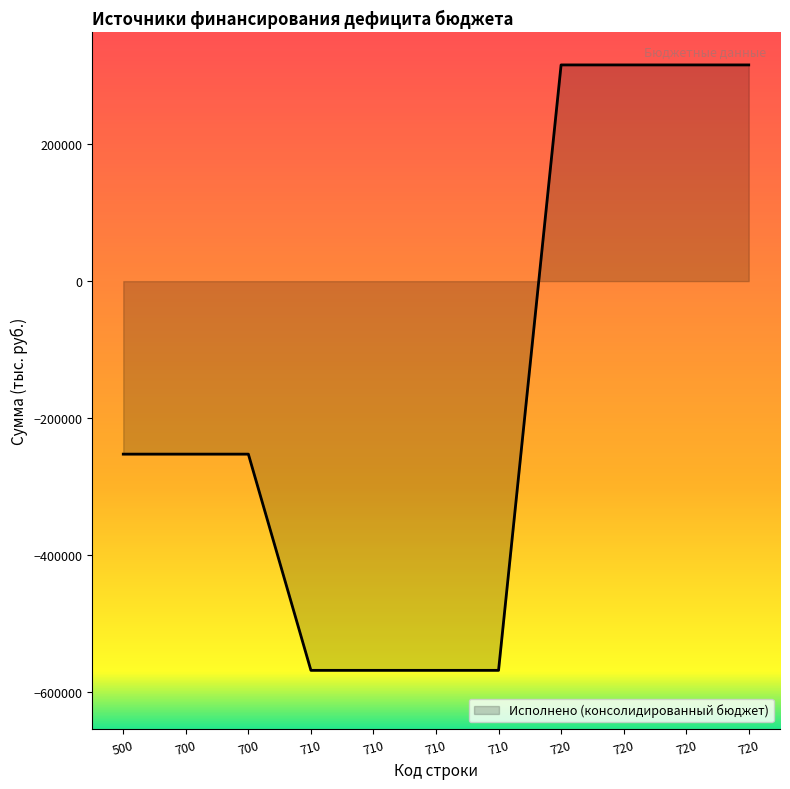

Rank the categories by value from lowest to highest.

710, 710, 710, 710, 500, 700, 700, 720, 720, 720, 720